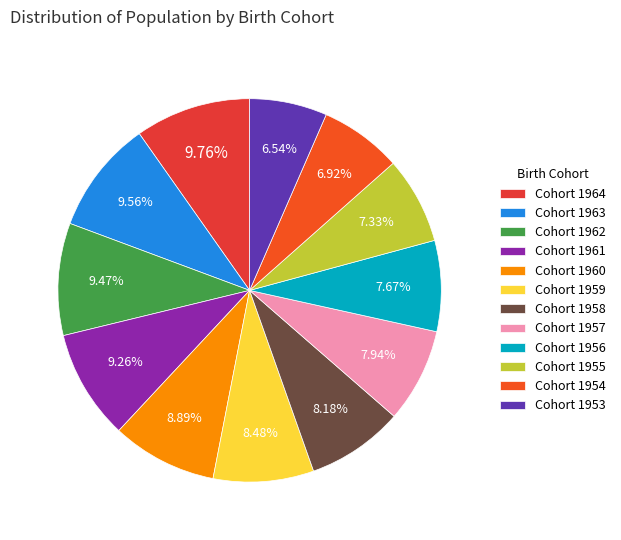

How many segments does this pie chart have?

12